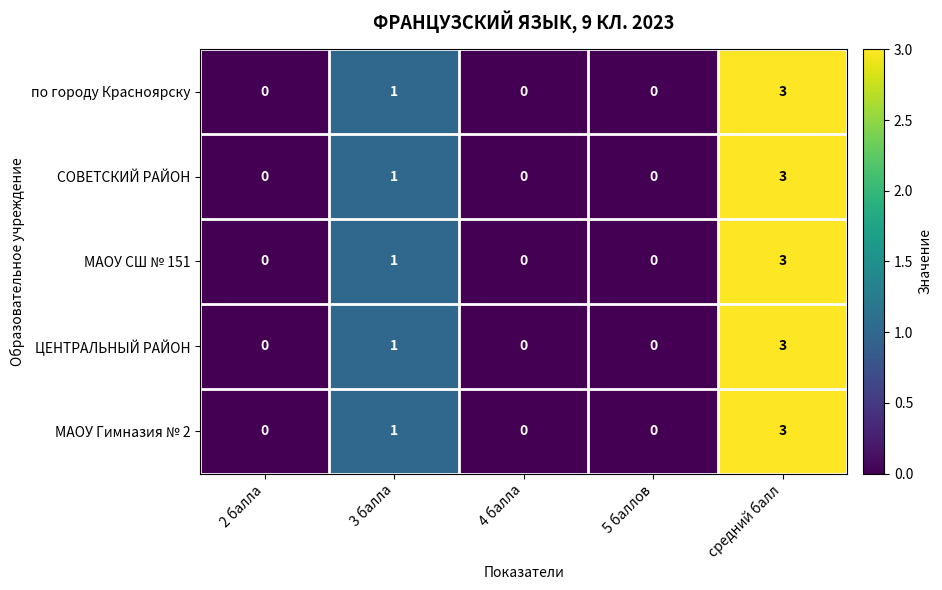

True or false: МАОУ СШ № 151 has a value of 3 at средний балл.

True